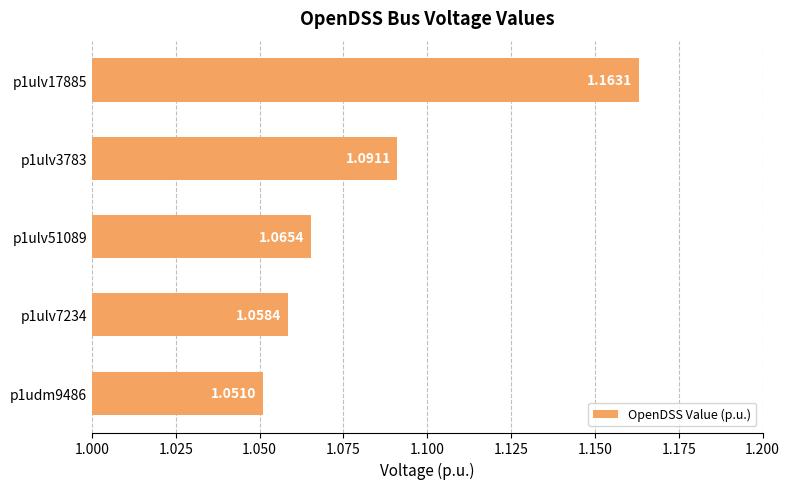

Approximately how many times larger is the value at p1udm9486 compared to p1ulv17885?

0.9